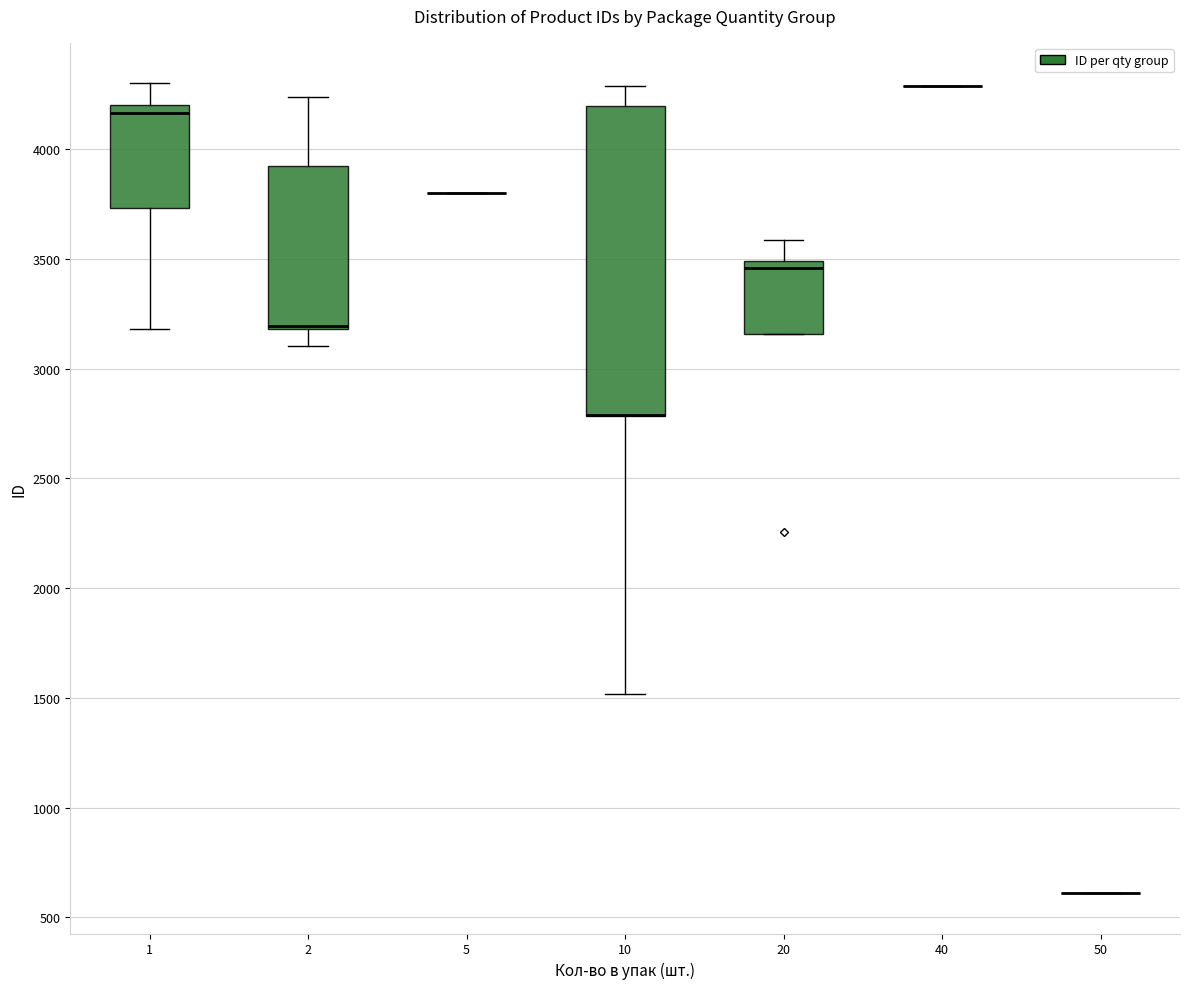

Reading left to right, transcribe this box plot: for each box, give where its median line is, the range the box spans, and where its two whiskers end, as read against the y-axis. The values are not printed on the chart, so give them approximately, as read against the axis.

1: median 4150, box 3750 to 4200, whiskers 3200 to 4300
2: median 3200 (drawn on the box's lower edge), box 3200 to 3900, whiskers 3100 to 4250
5: box collapsed to a line at 3800, whiskers 3800 to 3800
10: median 2800 (drawn on the box's lower edge), box 2800 to 4200, whiskers 1500 to 4300
20: median 3450, box 3150 to 3500, whiskers 3150 to 3600
40: box collapsed to a line at 4300, whiskers 4300 to 4300
50: box collapsed to a line at 600, whiskers 600 to 600